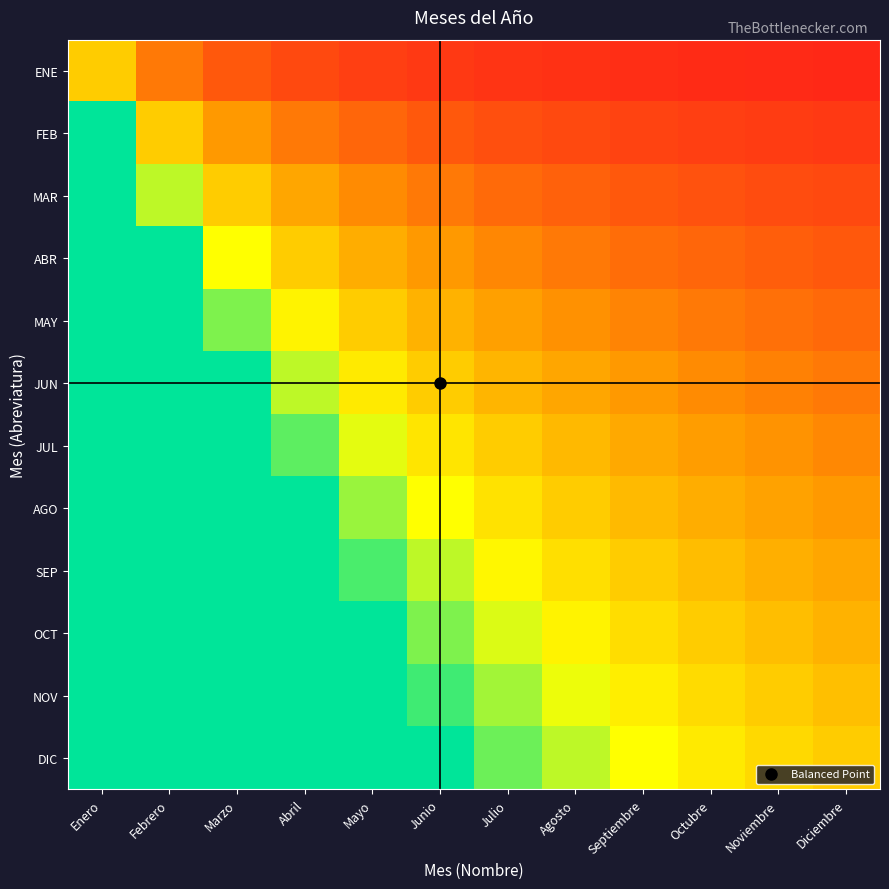

Reading left to right, extract all data points from this chart.

ENE: Enero=1.0	Febrero=0.5	Marzo=0.3	Abril=0.2	Mayo=0.2	Junio=0.2	Julio=0.1	Agosto=0.1	Septiembre=0.1	Octubre=0.1	Noviembre=0.1	Diciembre=0.1
FEB: Enero=2.0	Febrero=1.0	Marzo=0.7	Abril=0.5	Mayo=0.4	Junio=0.3	Julio=0.3	Agosto=0.2	Septiembre=0.2	Octubre=0.2	Noviembre=0.2	Diciembre=0.2
MAR: Enero=3.0	Febrero=1.5	Marzo=1.0	Abril=0.8	Mayo=0.6	Junio=0.5	Julio=0.4	Agosto=0.4	Septiembre=0.3	Octubre=0.3	Noviembre=0.3	Diciembre=0.2
ABR: Enero=4.0	Febrero=2.0	Marzo=1.3	Abril=1.0	Mayo=0.8	Junio=0.7	Julio=0.6	Agosto=0.5	Septiembre=0.4	Octubre=0.4	Noviembre=0.4	Diciembre=0.3
MAY: Enero=5.0	Febrero=2.5	Marzo=1.7	Abril=1.2	Mayo=1.0	Junio=0.8	Julio=0.7	Agosto=0.6	Septiembre=0.6	Octubre=0.5	Noviembre=0.5	Diciembre=0.4
JUN: Enero=6.0	Febrero=3.0	Marzo=2.0	Abril=1.5	Mayo=1.2	Junio=1.0	Julio=0.9	Agosto=0.8	Septiembre=0.7	Octubre=0.6	Noviembre=0.5	Diciembre=0.5
JUL: Enero=7.0	Febrero=3.5	Marzo=2.3	Abril=1.8	Mayo=1.4	Junio=1.2	Julio=1.0	Agosto=0.9	Septiembre=0.8	Octubre=0.7	Noviembre=0.6	Diciembre=0.6
AGO: Enero=8.0	Febrero=4.0	Marzo=2.7	Abril=2.0	Mayo=1.6	Junio=1.3	Julio=1.1	Agosto=1.0	Septiembre=0.9	Octubre=0.8	Noviembre=0.7	Diciembre=0.7
SEP: Enero=9.0	Febrero=4.5	Marzo=3.0	Abril=2.2	Mayo=1.8	Junio=1.5	Julio=1.3	Agosto=1.1	Septiembre=1.0	Octubre=0.9	Noviembre=0.8	Diciembre=0.8
OCT: Enero=10.0	Febrero=5.0	Marzo=3.3	Abril=2.5	Mayo=2.0	Junio=1.7	Julio=1.4	Agosto=1.2	Septiembre=1.1	Octubre=1.0	Noviembre=0.9	Diciembre=0.8
NOV: Enero=11.0	Febrero=5.5	Marzo=3.7	Abril=2.8	Mayo=2.2	Junio=1.8	Julio=1.6	Agosto=1.4	Septiembre=1.2	Octubre=1.1	Noviembre=1.0	Diciembre=0.9
DIC: Enero=12.0	Febrero=6.0	Marzo=4.0	Abril=3.0	Mayo=2.4	Junio=2.0	Julio=1.7	Agosto=1.5	Septiembre=1.3	Octubre=1.2	Noviembre=1.1	Diciembre=1.0